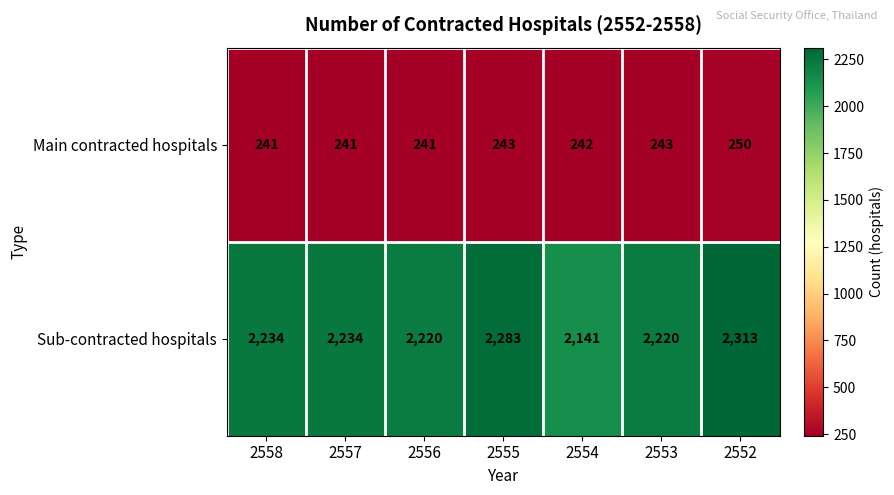

What is the difference between the maximum and minimum values in the Sub-contracted hospitals series?

172